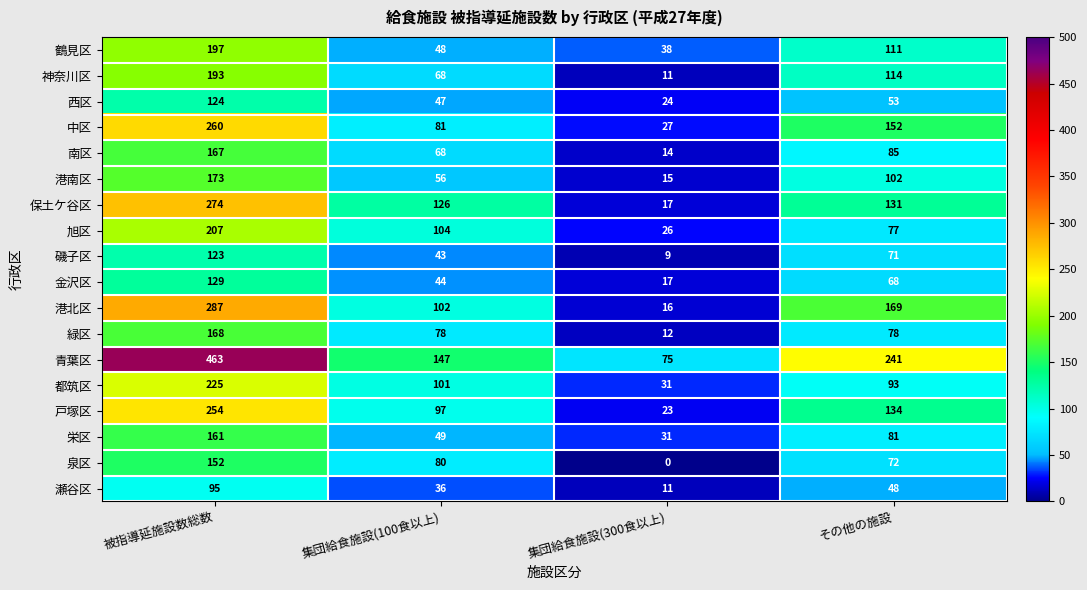

Where does the 青葉区 series first go above 241?

被指導延施設数総数